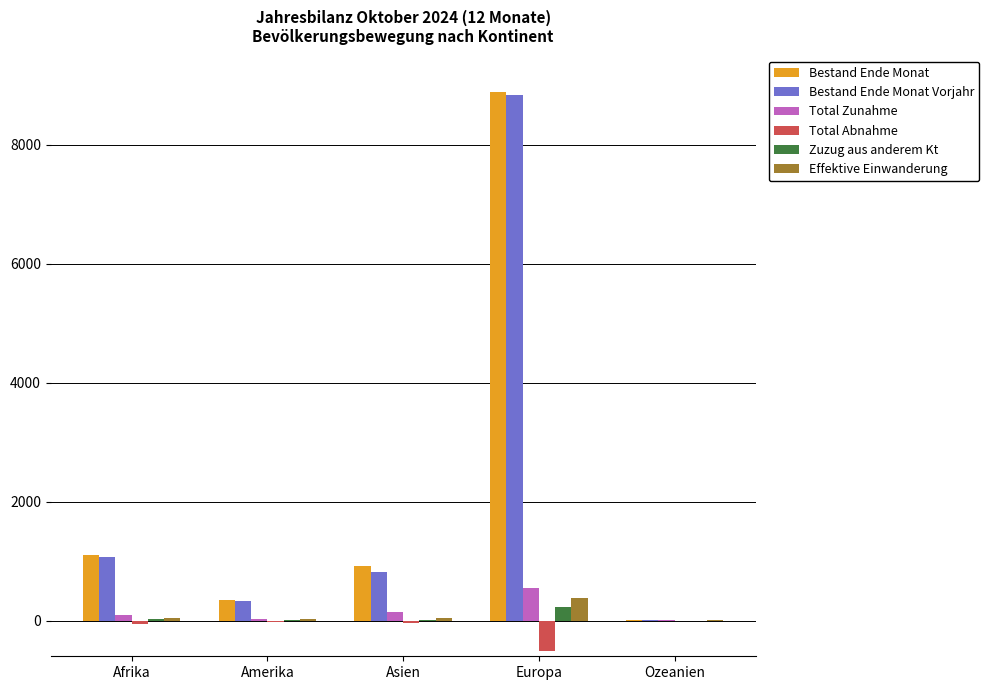

Is it true that Total Zunahme equals 947 at Europa?

False